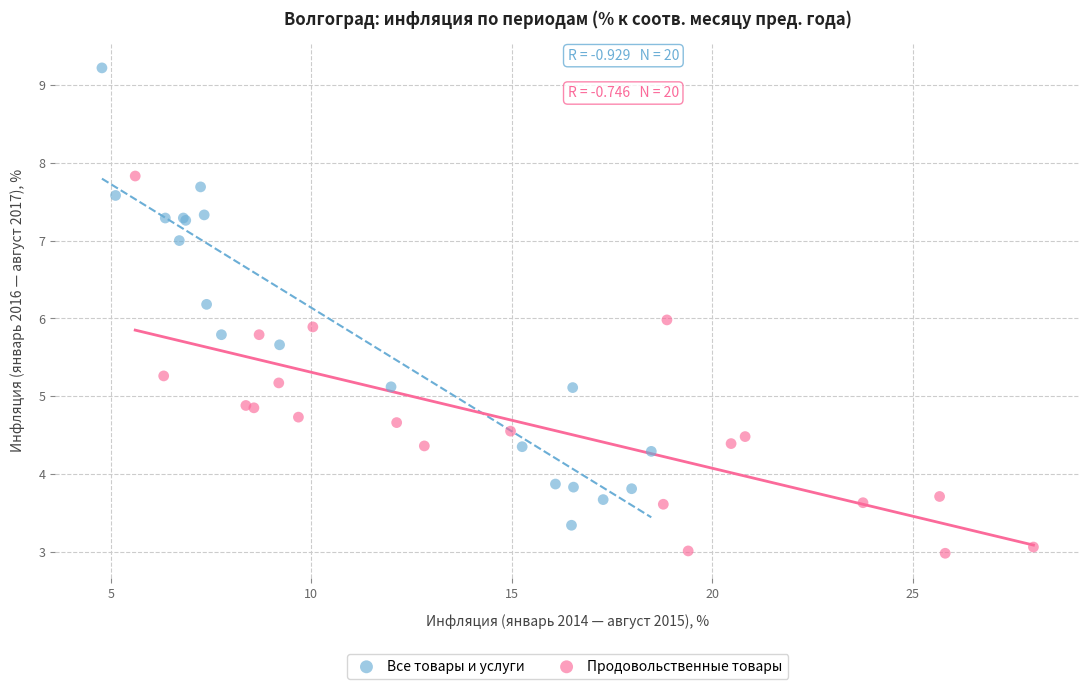

Which series has the widest spread of Y values?

Все товары и услуги